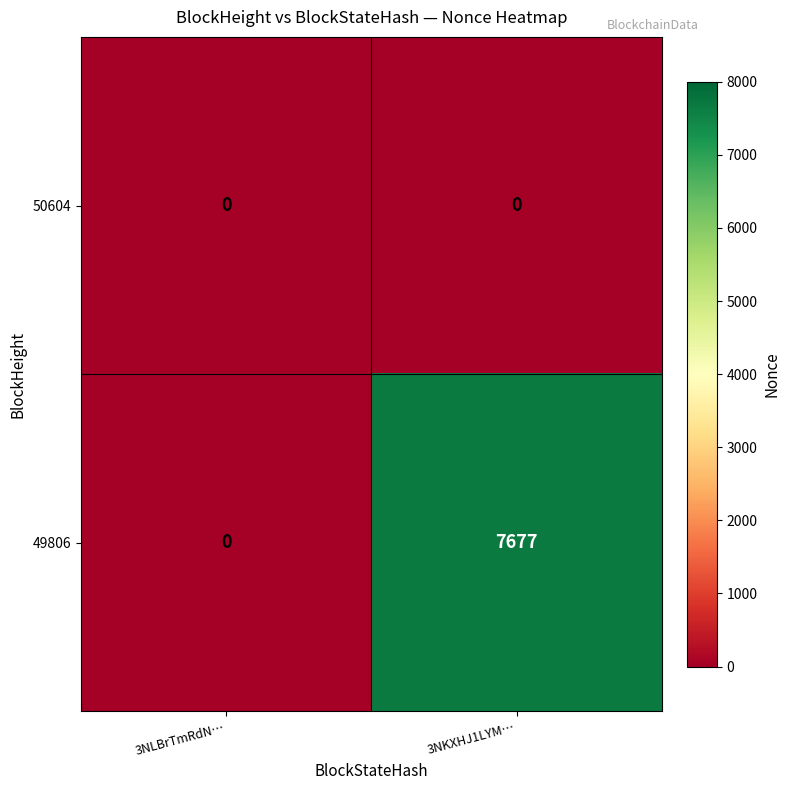

What is the sum of the 49806 values at 3NLBrTmRdN… and 3NKXHJ1LYM…?

7677